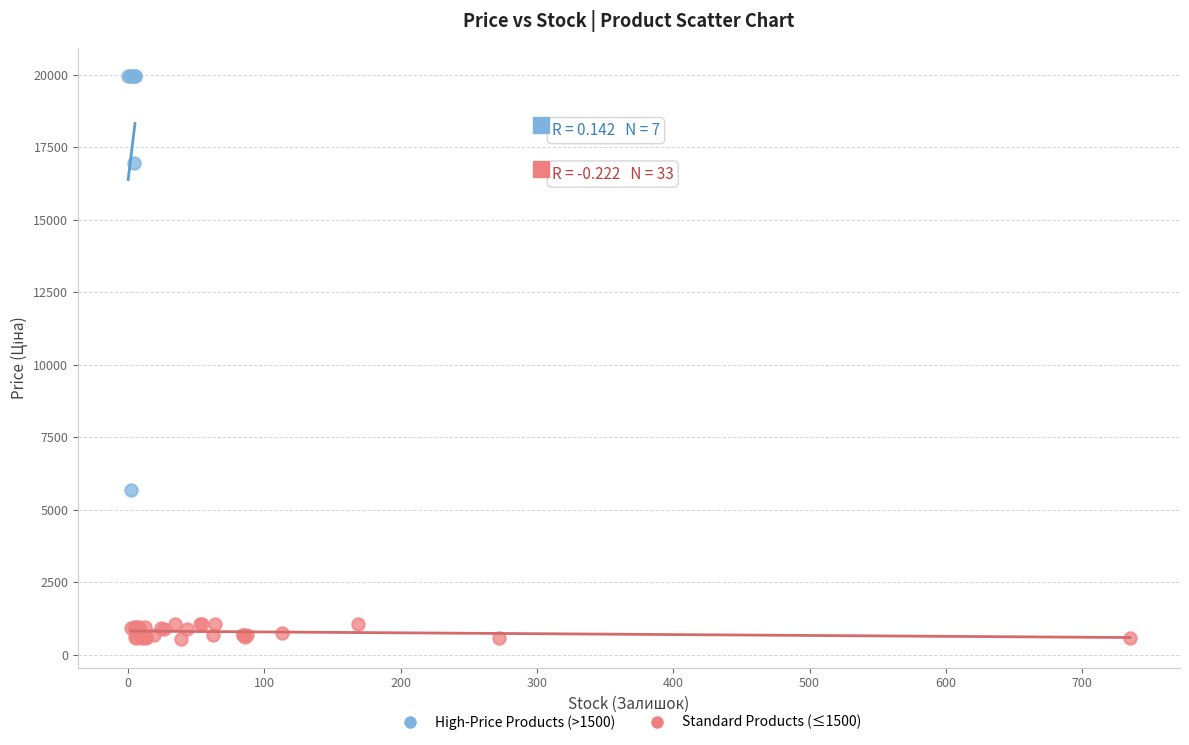

Which series reaches the minimum Y coordinate?

Standard Products (≤1500)